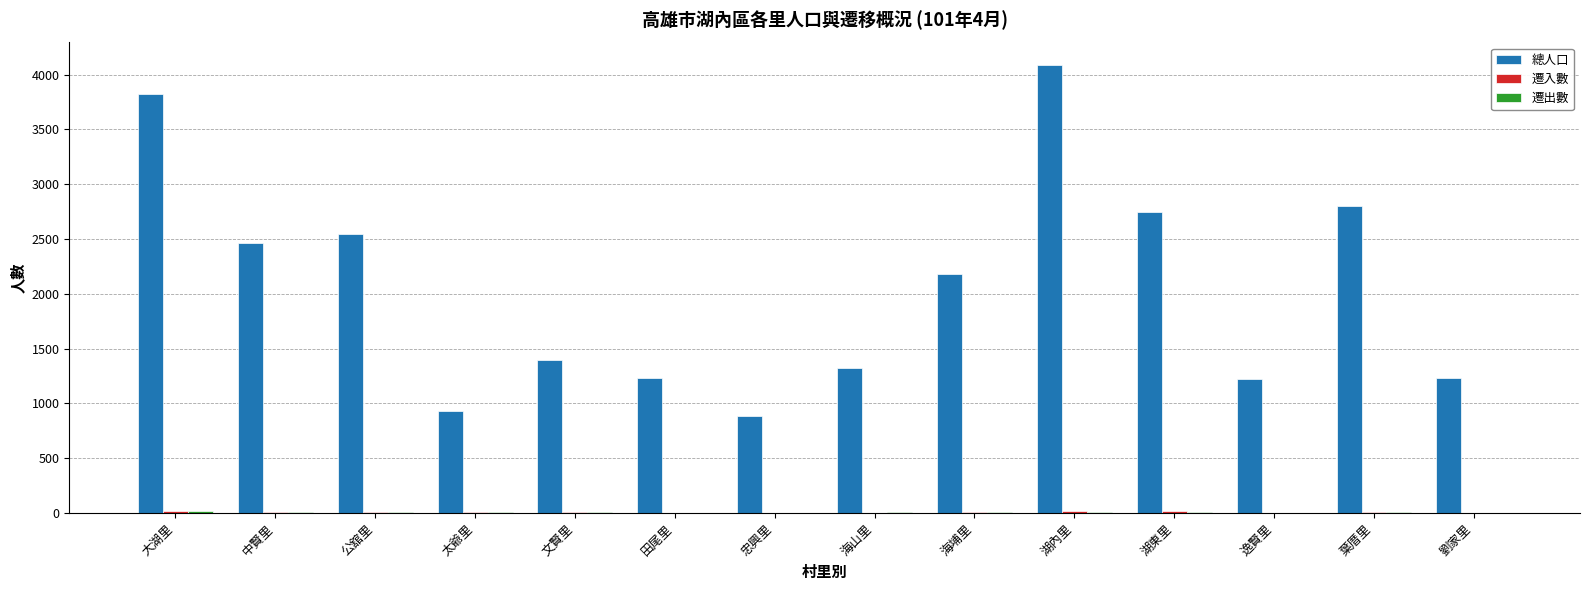

The 總人口 series shows 1436 at 公舘里. True or false?

False